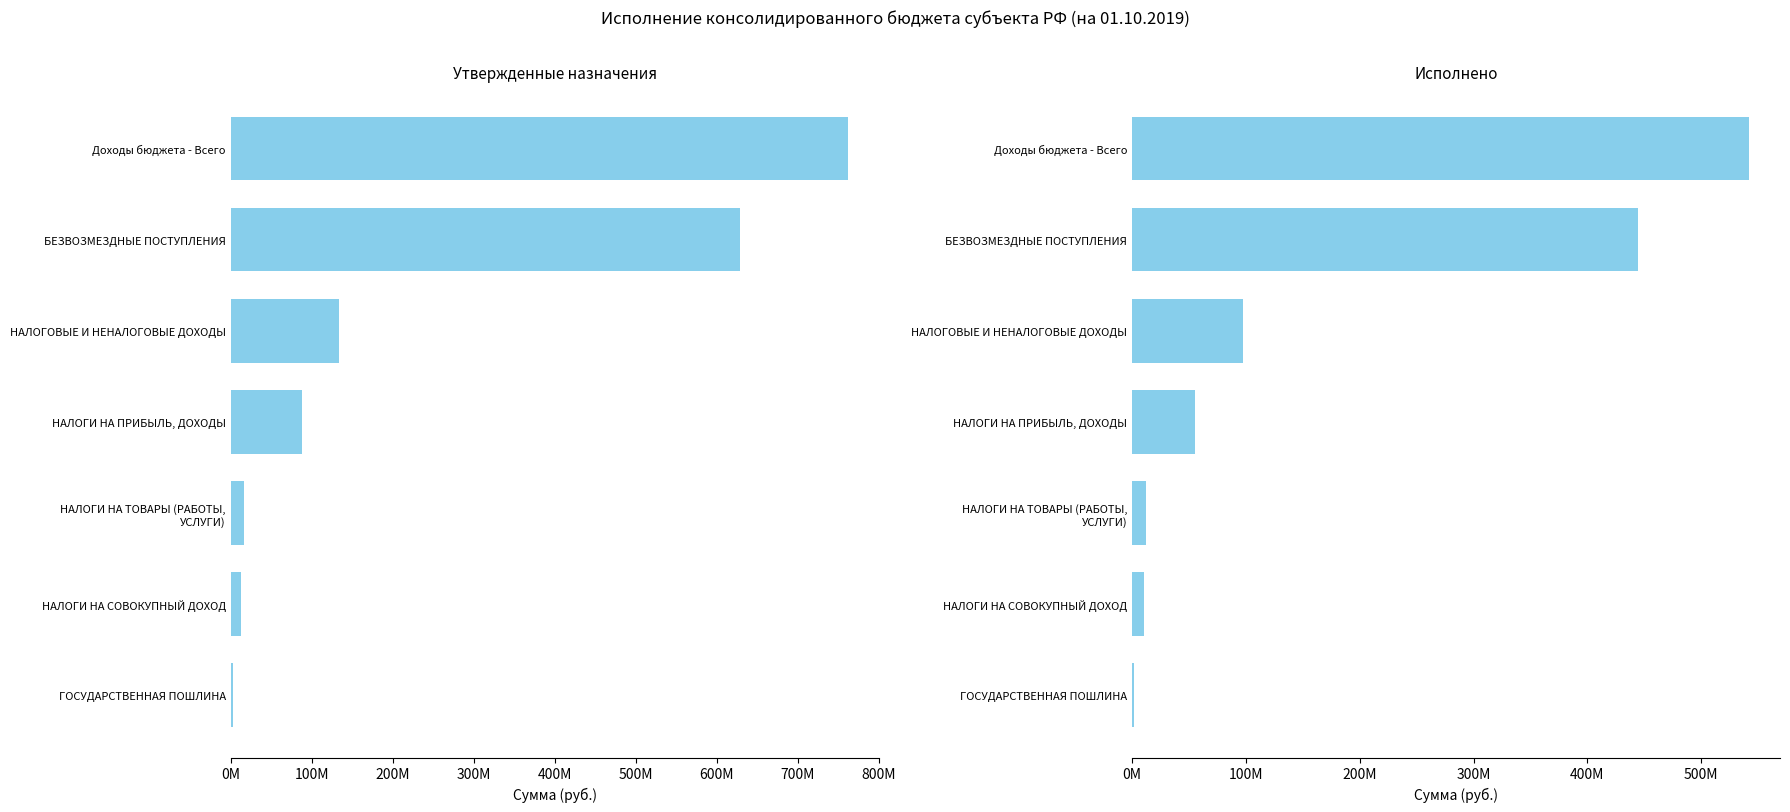

Is it true that Утвержденные назначения equals 133482585.2 at НАЛОГОВЫЕ И НЕНАЛОГОВЫЕ ДОХОДЫ?

True